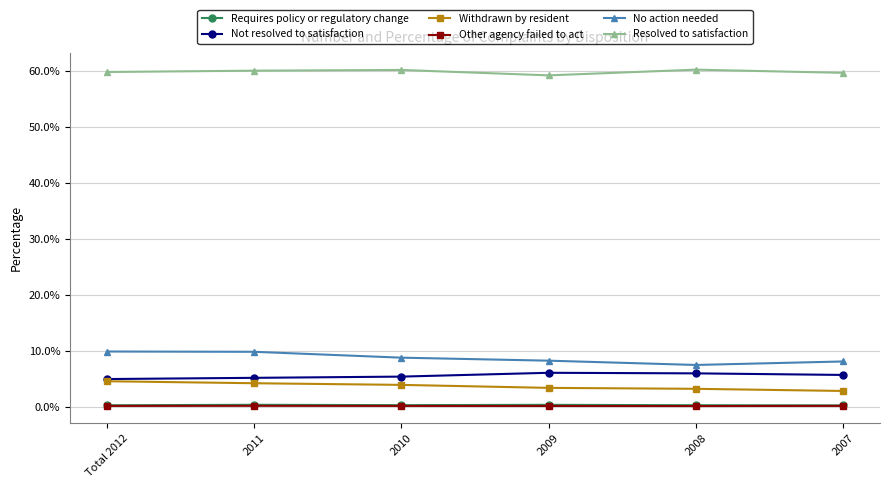

What are all the series names shown in the legend?

Requires policy or regulatory change, Not resolved to satisfaction, Withdrawn by resident, Other agency failed to act, No action needed, Resolved to satisfaction